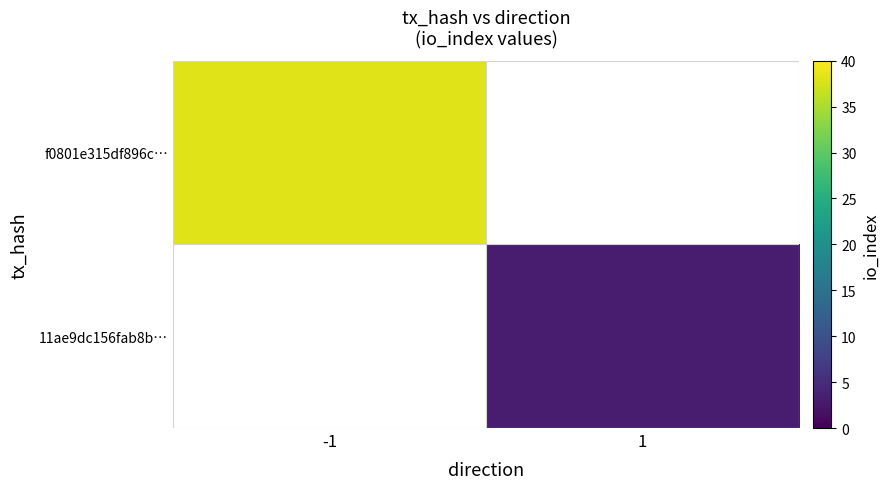

At which category does the chart reach its peak across all series?

-1